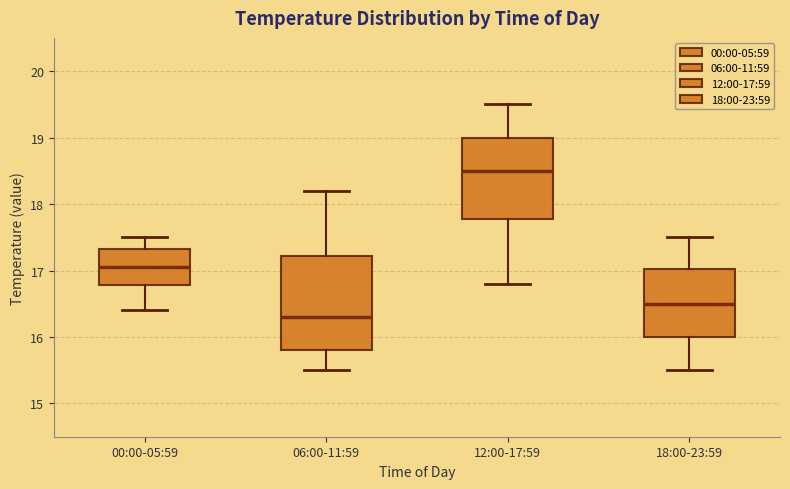

Reading left to right, read every box against the y-axis: the position of its median line, the range the box covers, and the ends of its whiskers. The values are not printed on the chart, so give them approximately, as read against the axis.

00:00-05:59: median 17.1, box 16.8 to 17.3, whiskers 16.4 to 17.5
06:00-11:59: median 16.3, box 15.8 to 17.2, whiskers 15.5 to 18.2
12:00-17:59: median 18.5, box 17.8 to 19.0, whiskers 16.8 to 19.5
18:00-23:59: median 16.5, box 16.0 to 17.0, whiskers 15.5 to 17.5